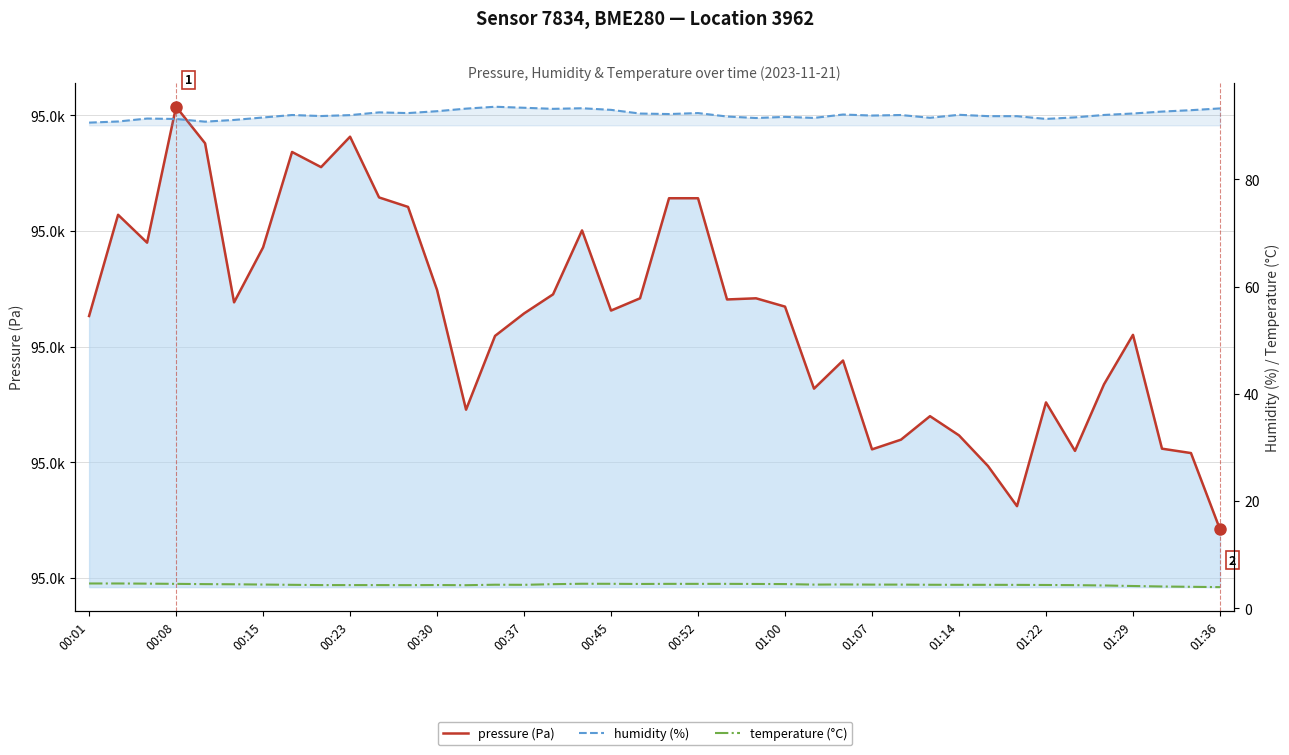

Which category has the highest value in the temperature (°C) series?

00:01